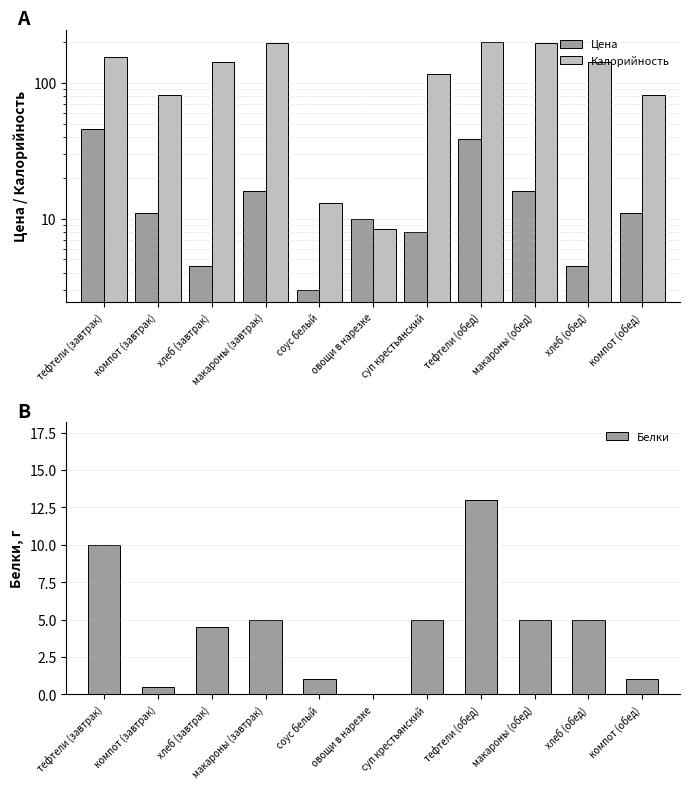

What is the difference between the second highest and minimum values in the Калорийность series?

188.6